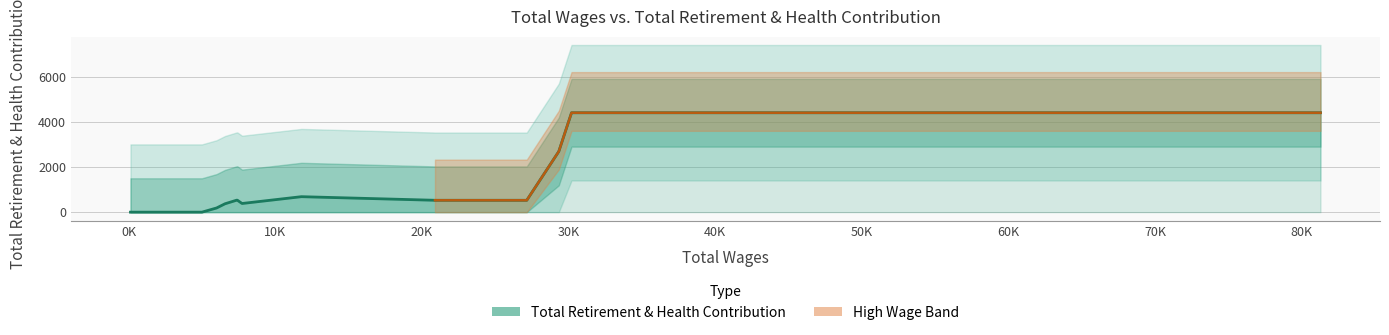

How many points are higher than both their immediate neighbors (excluding endpoints)?

1